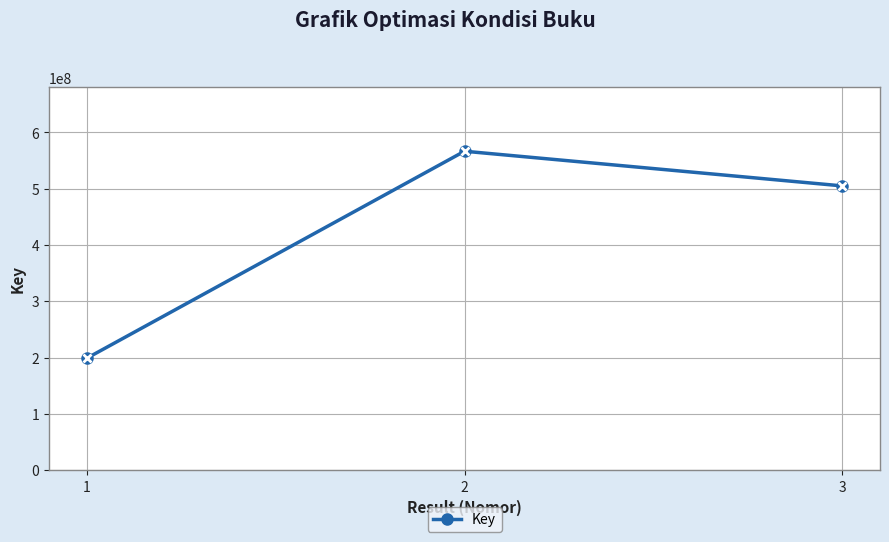

The value at 1 is 108414100. True or false?

False